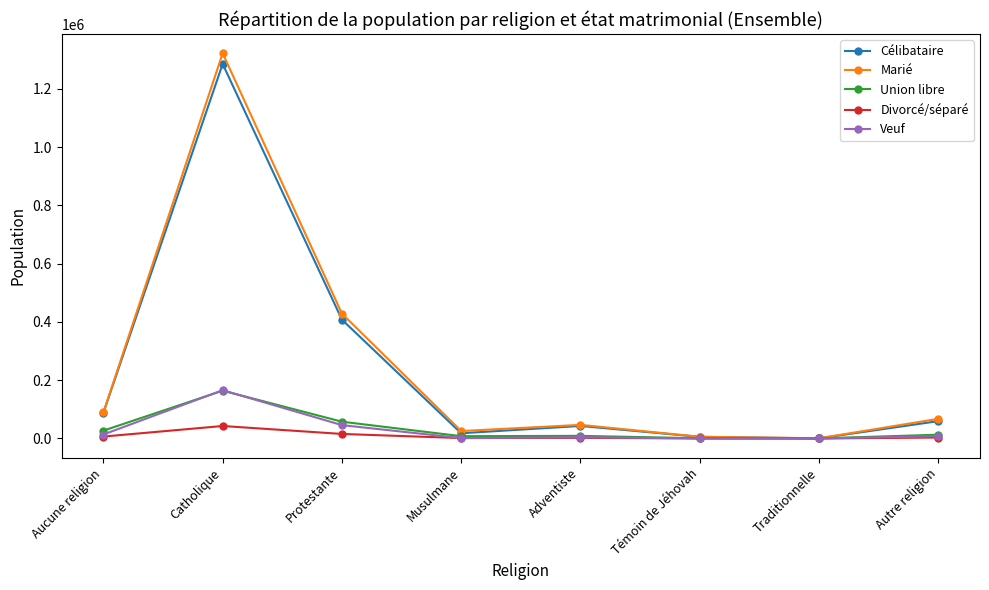

Where is Marié nearest to the value 661141?

Protestante